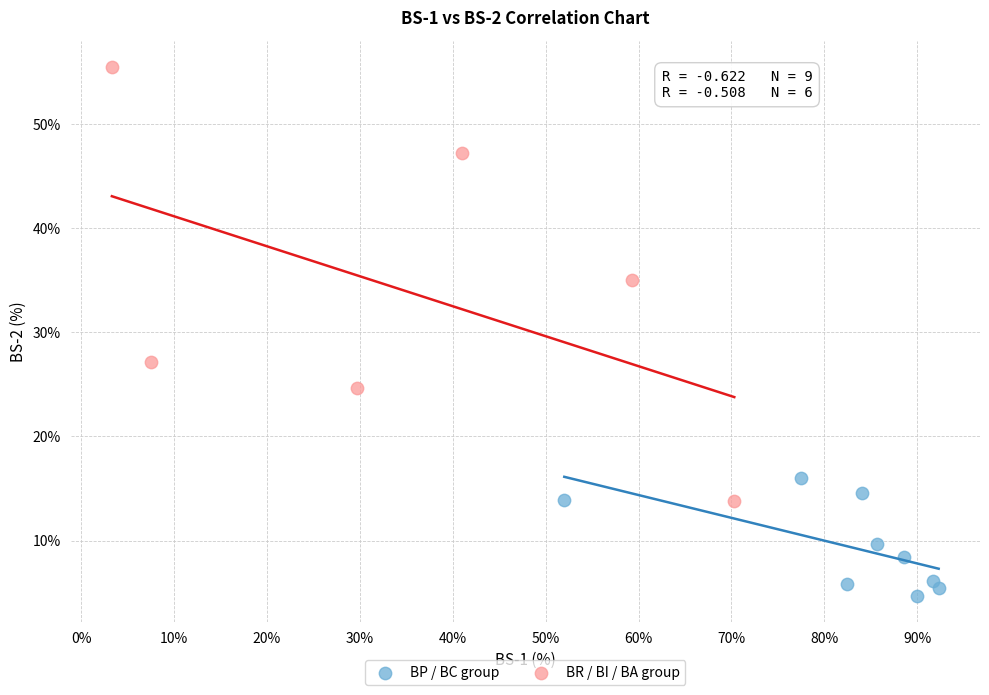

Which series has the largest Y range (max minus min)?

BR / BI / BA group